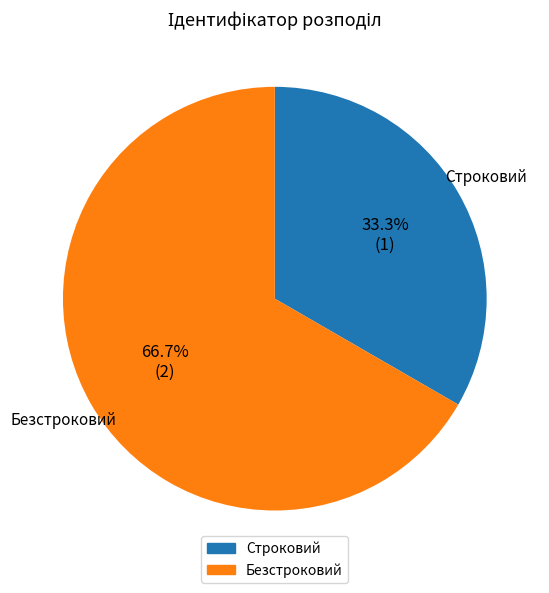

How much of the chart is everything except Строковий?

66.7%